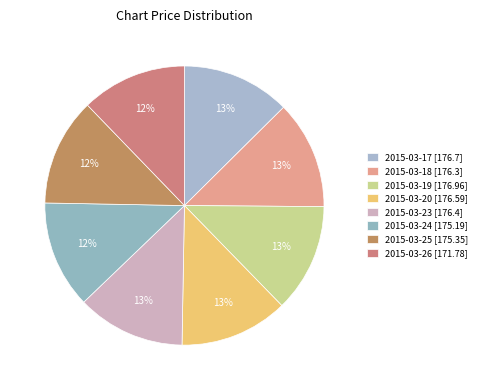

Which has a higher value, 2015-03-26 or 2015-03-20?

2015-03-20